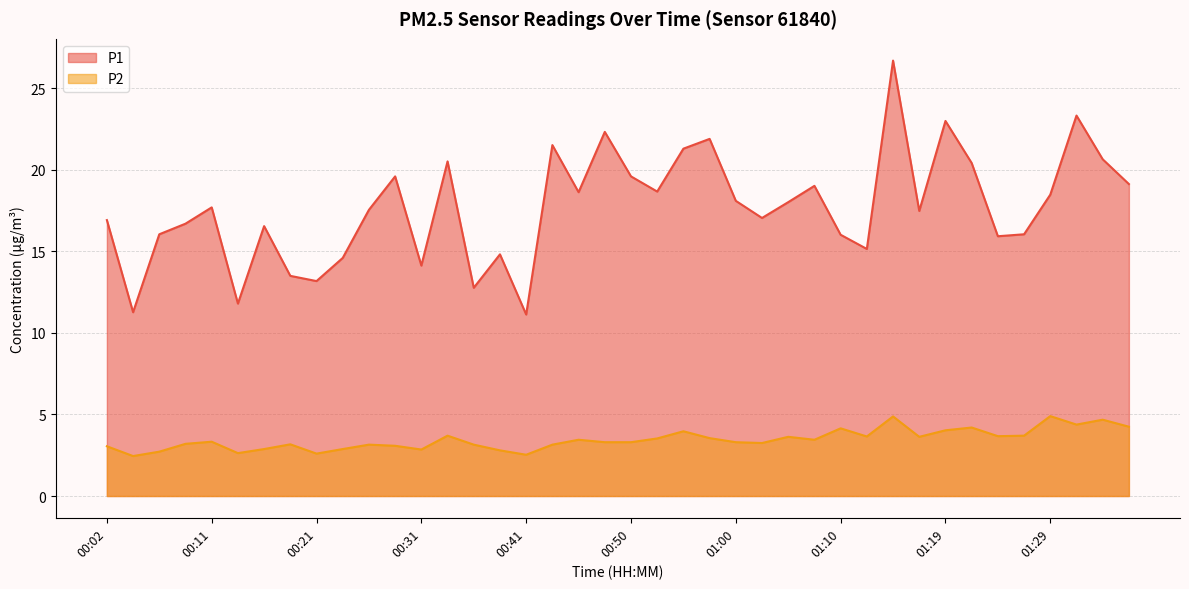

Between 00:28 and 00:26, which is larger?

00:28